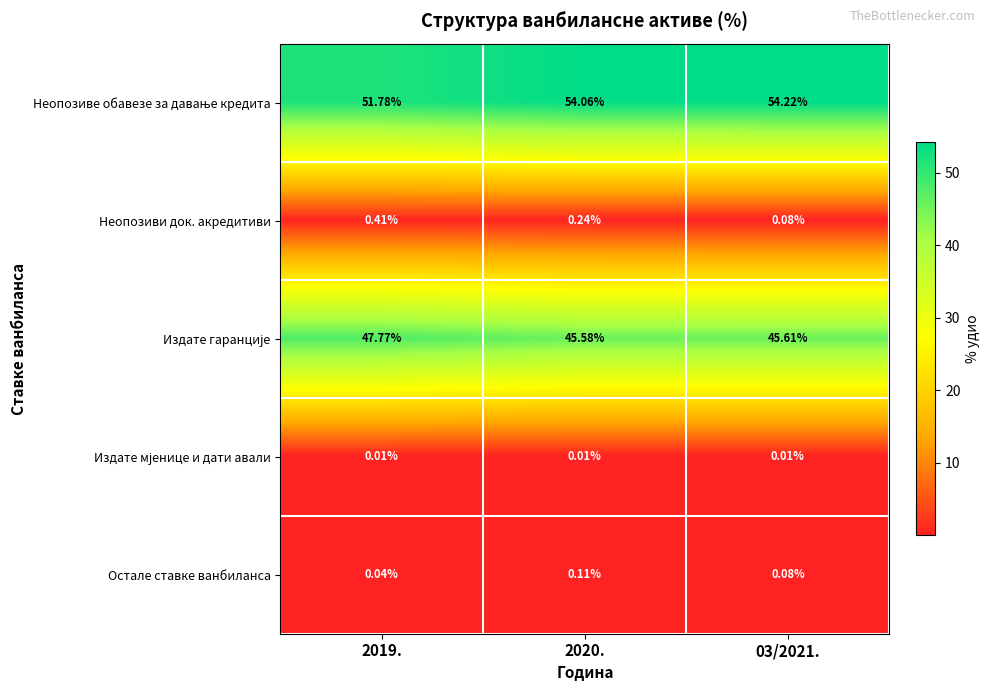

Count the number of categories in the chart.

3